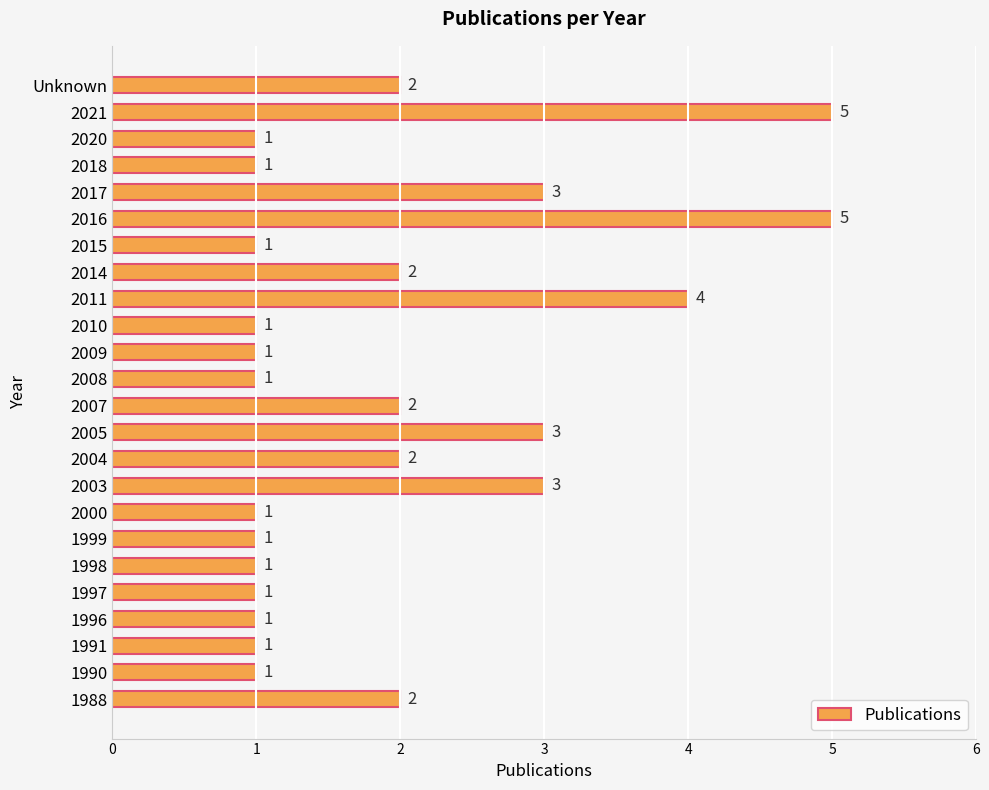

What is the change in value from 2003 to 2021?

+2